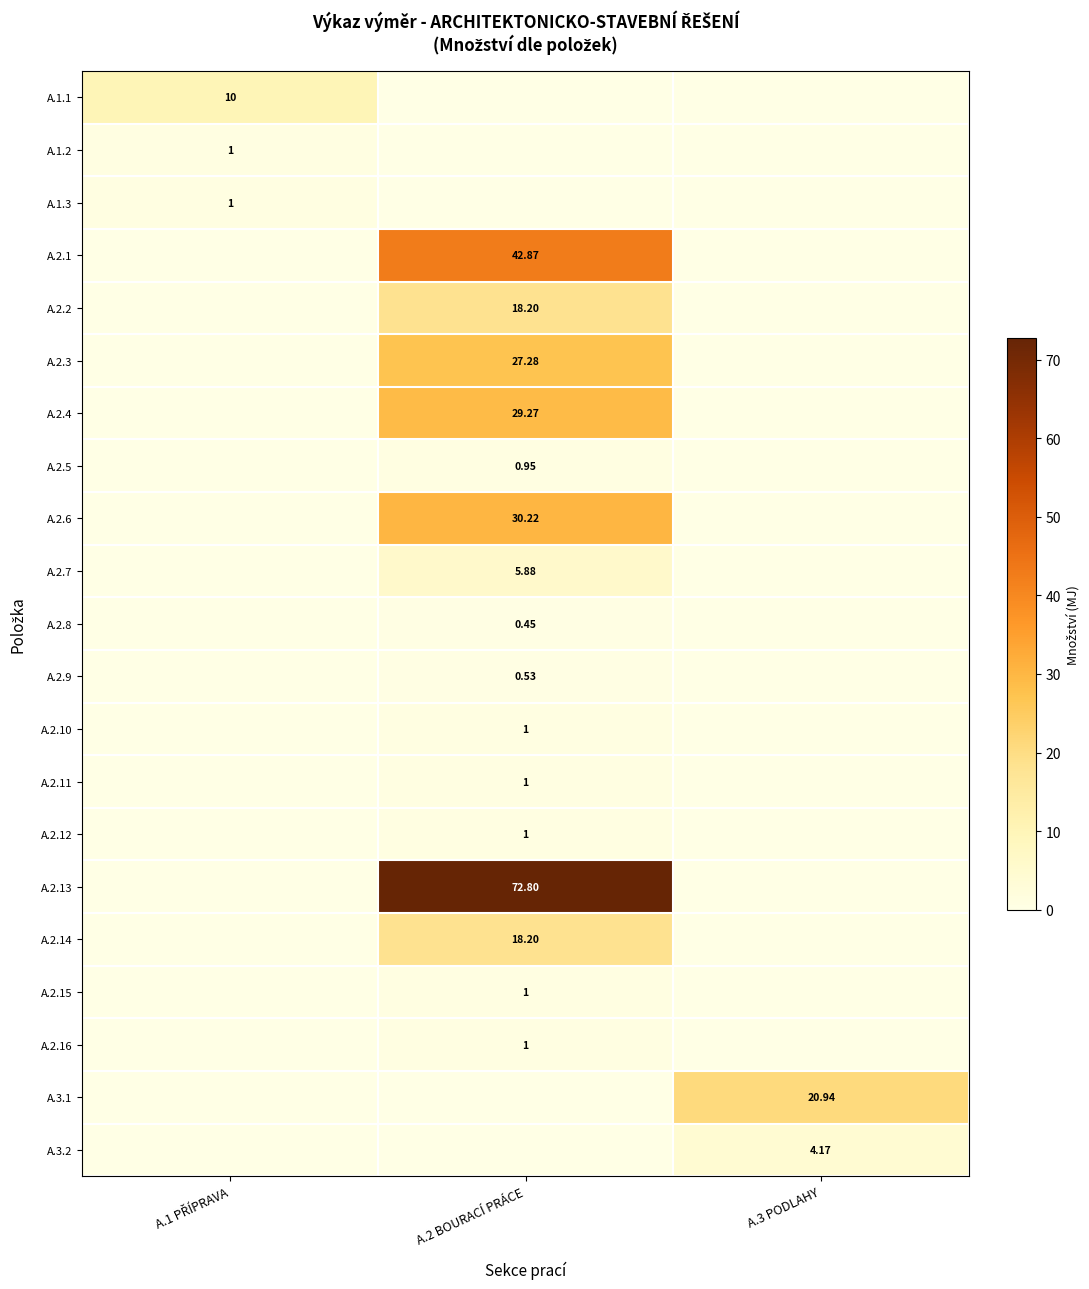

Which category has the highest value in the A.2.15 series?

A.2 BOURACÍ PRÁCE